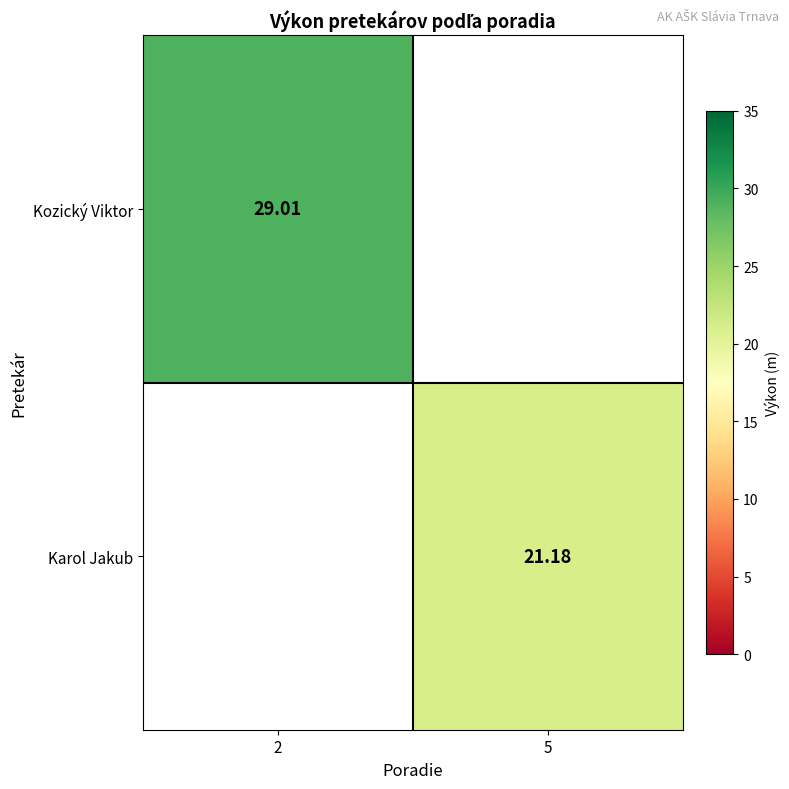

Which series has the widest spread of values?

Kozický Viktor